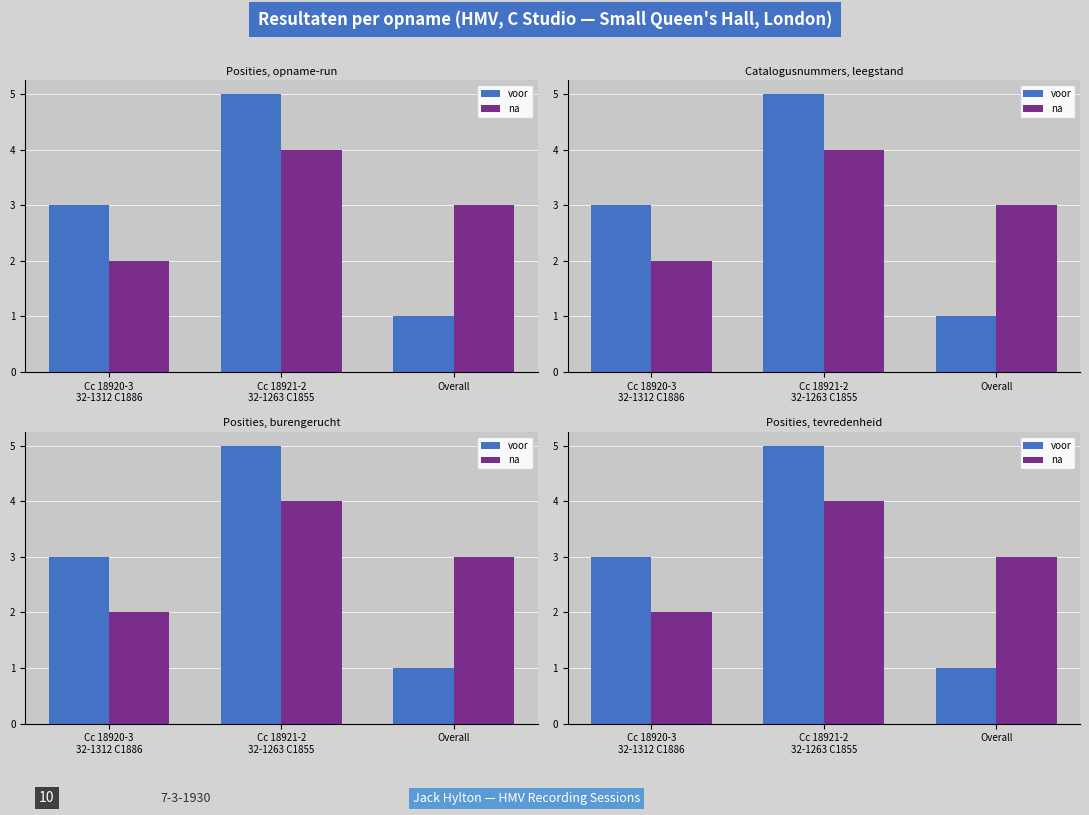

Rank the series by their maximum value, from highest to lowest.

voor, na